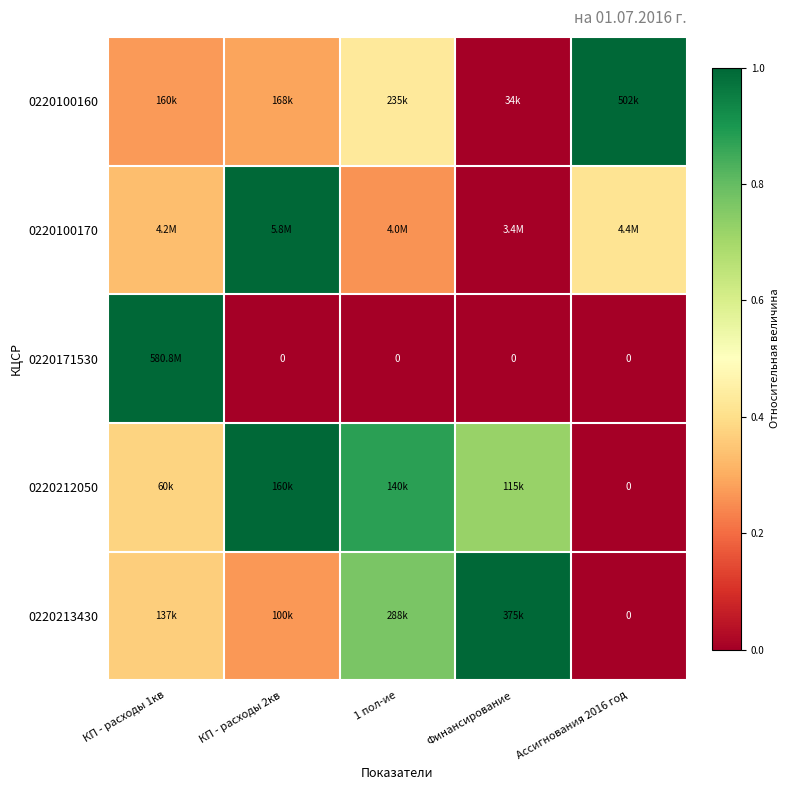

At which label does 0220171530 reach its minimum?

КП - расходы 2кв